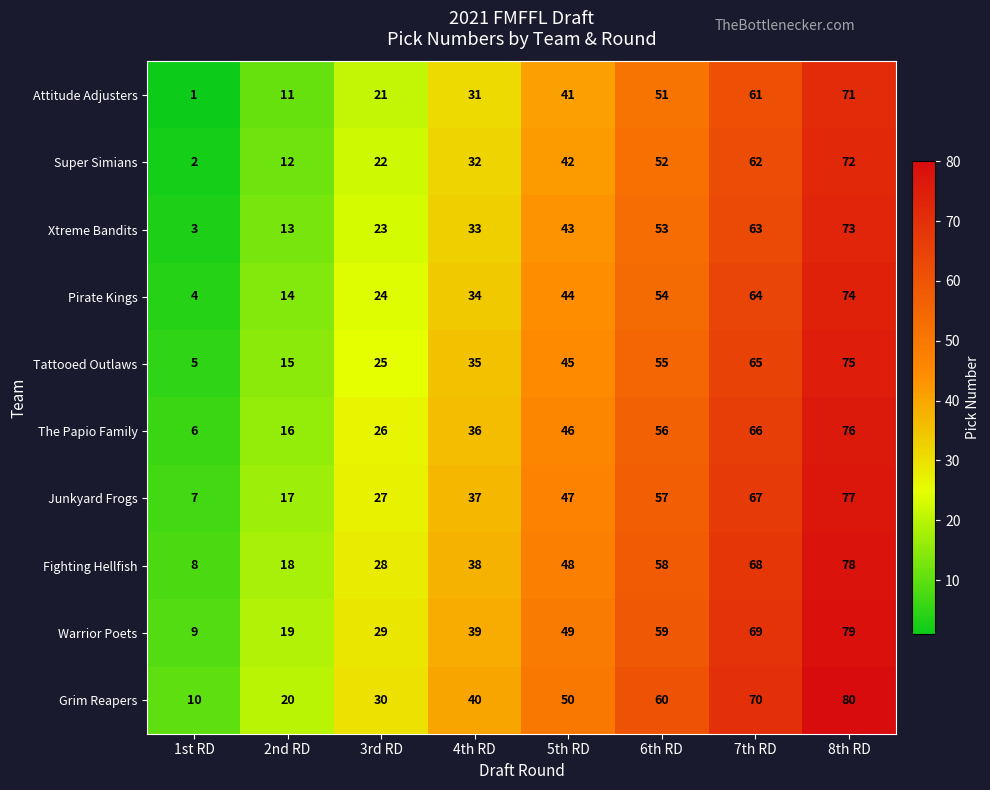

How many data points in Xtreme Bandits are less than 43?

4